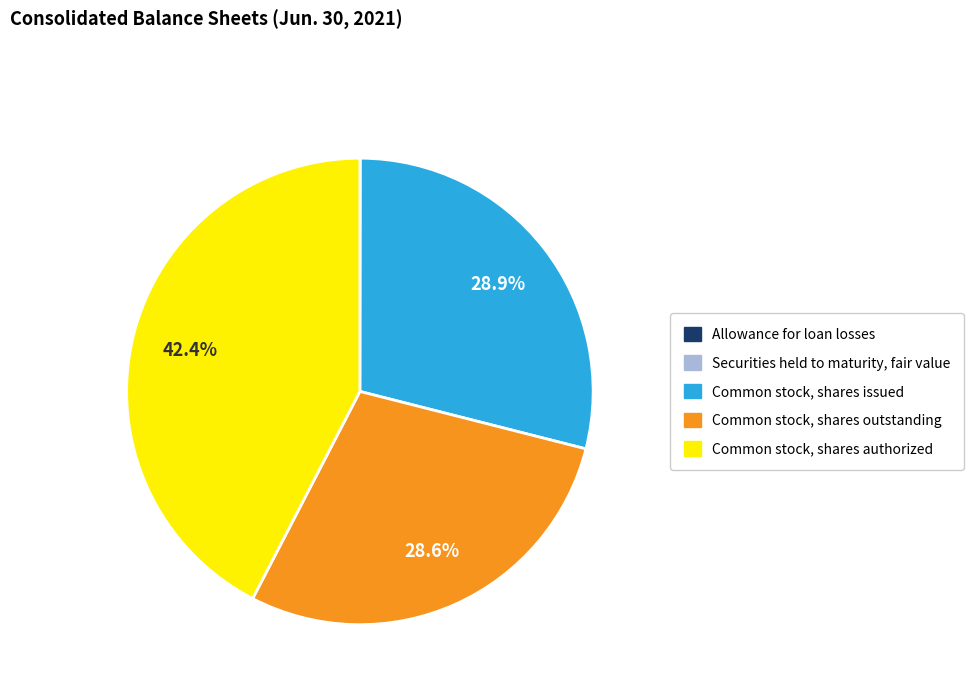

Approximately how many times larger is the value at Common stock, shares outstanding compared to Common stock, shares authorized?

0.7